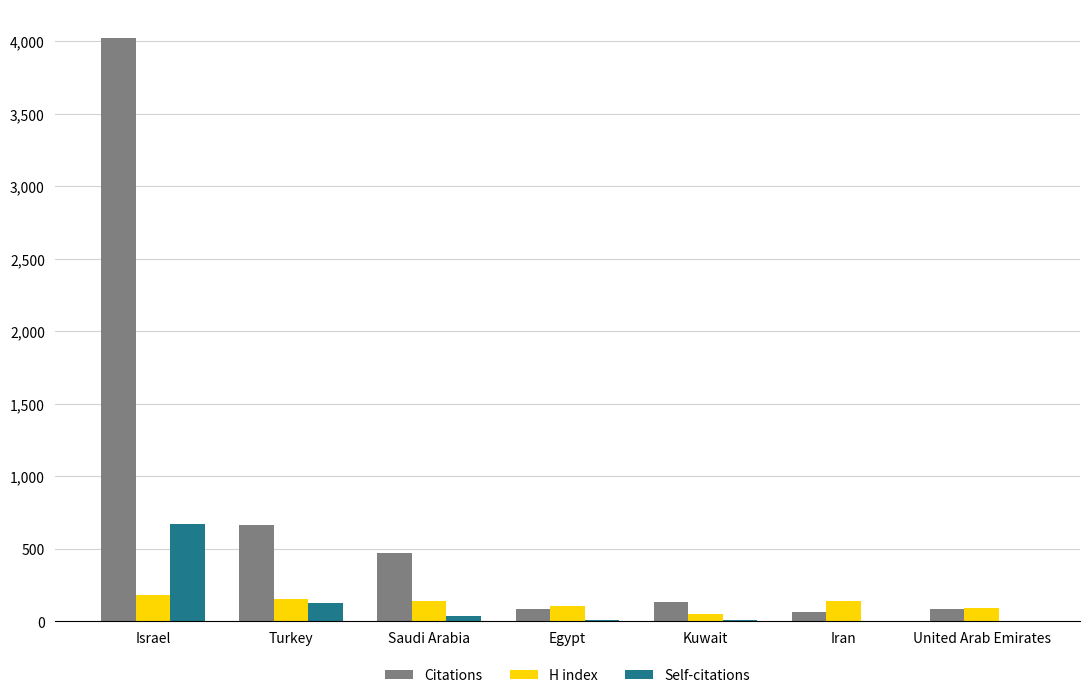

At which category does the chart reach its peak across all series?

Israel